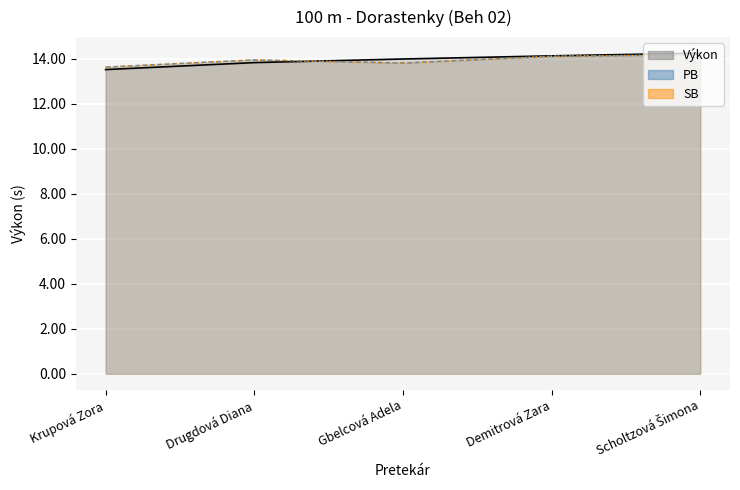

What is the label of the 5th point from the left?

Scholtzová Šimona